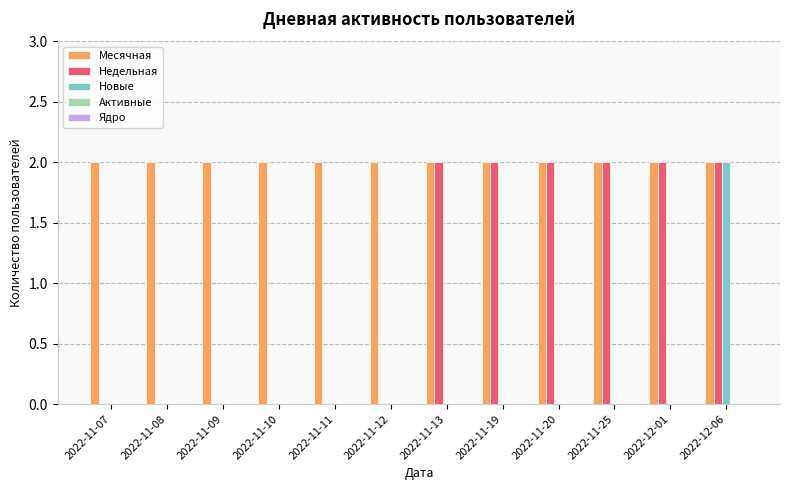

What is the sum of all Месячная values?

24